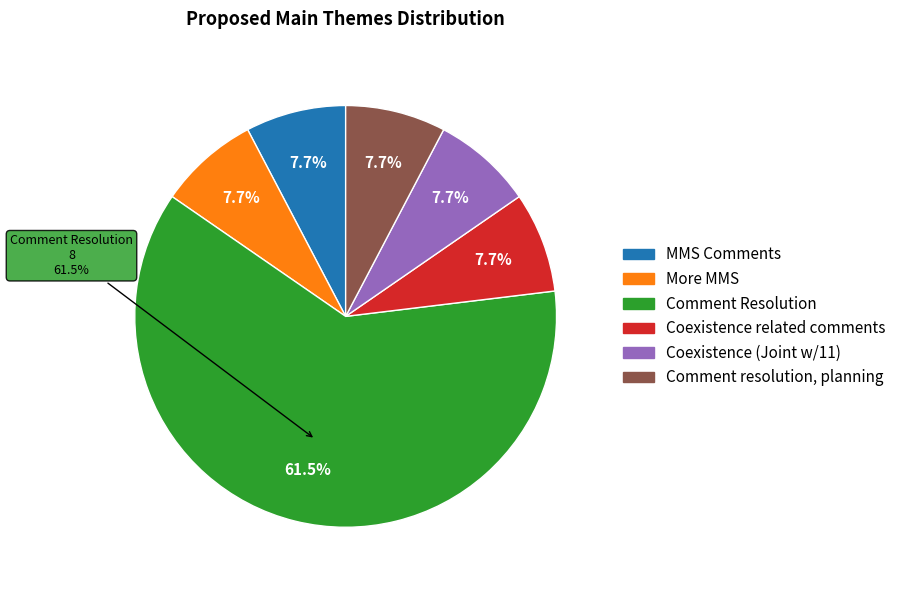

What percentage is NOT represented by Coexistence related comments?

92.3%